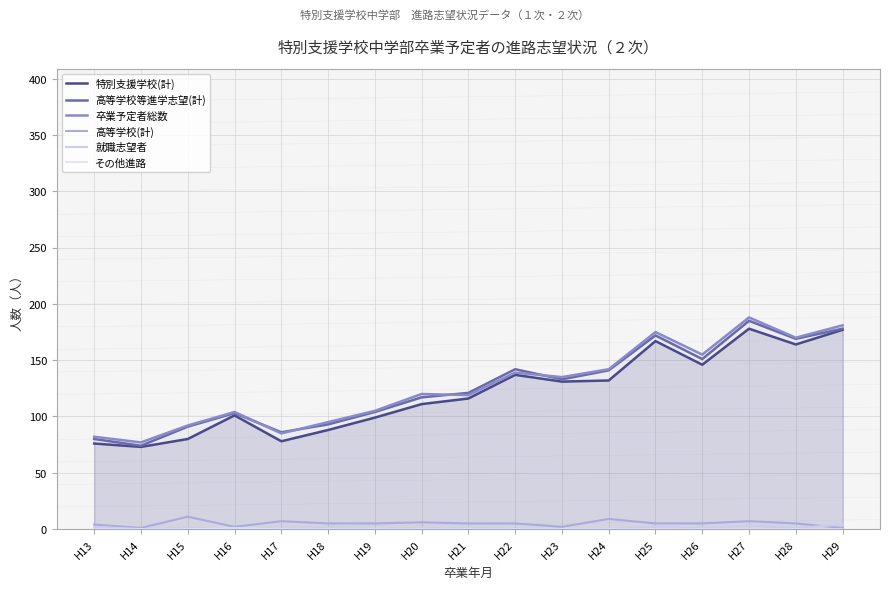

True or false: 高等学校等進学志望(計) and 高等学校(計) cross at least once.

False